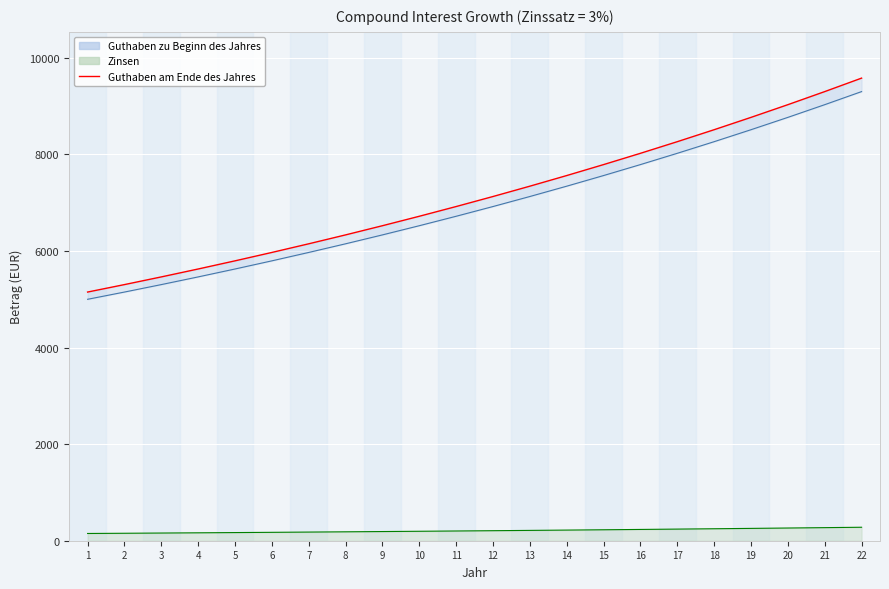

Is this an area chart (filled region under the line)?

No